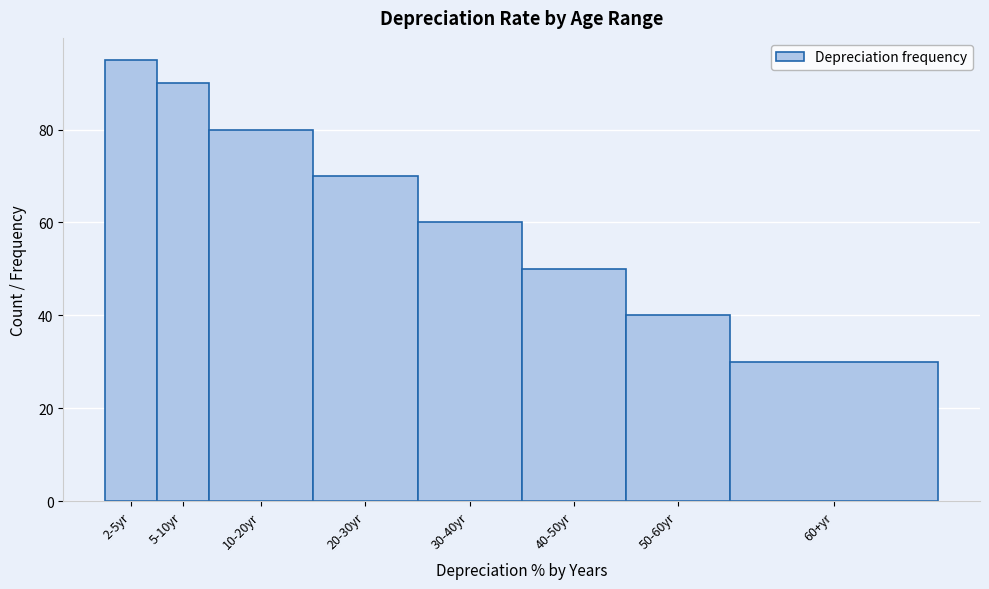

Reading left to right, extract all data points from this chart.

95	90	80	70	60	50	40	30